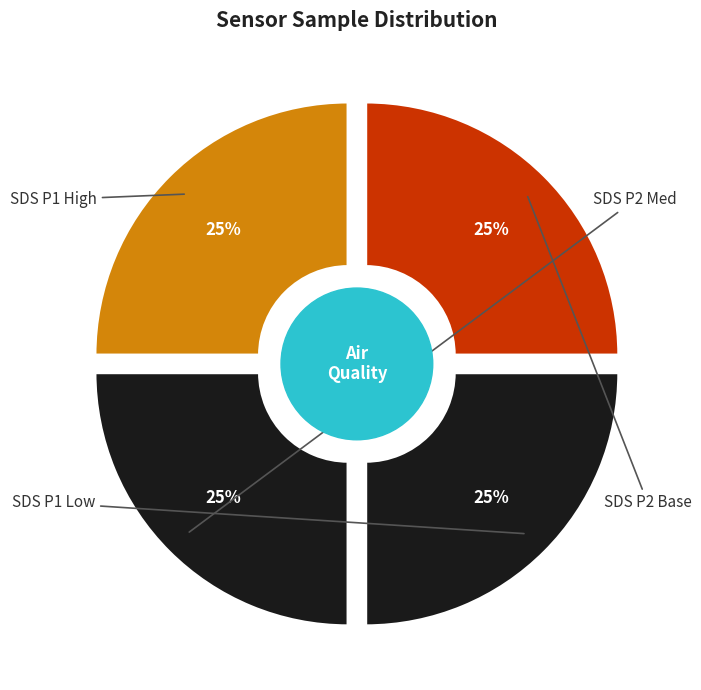

Is there a majority slice in this chart?

No